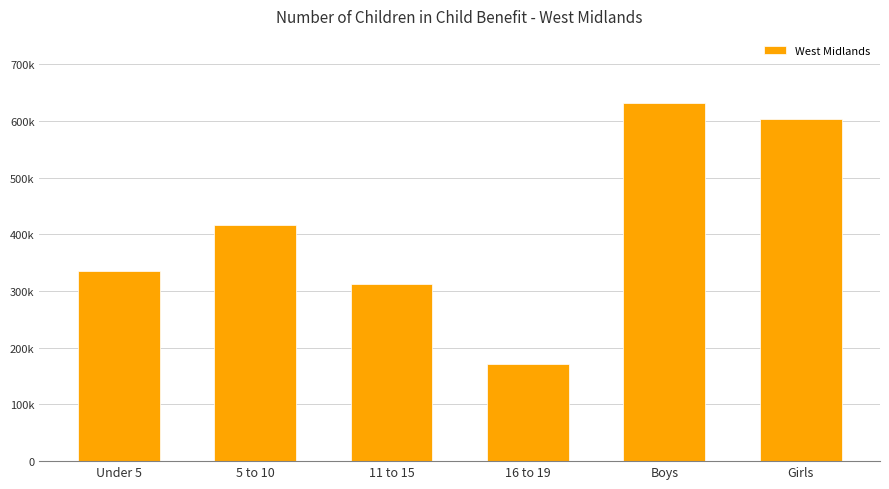

Reading left to right, transcribe all the data shown in this chart.

335835	415635	313210	171685	631305	603455